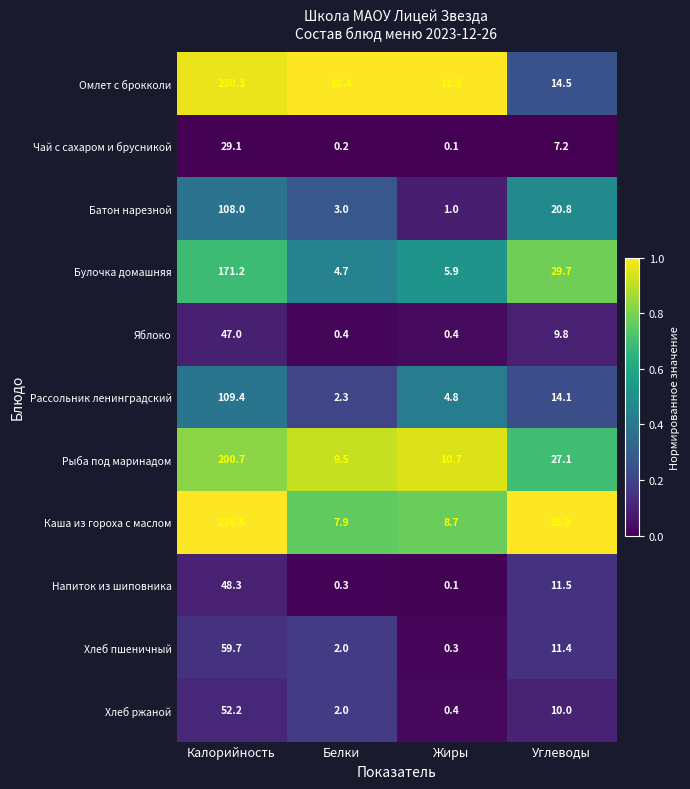

How many data points does each series have?

4